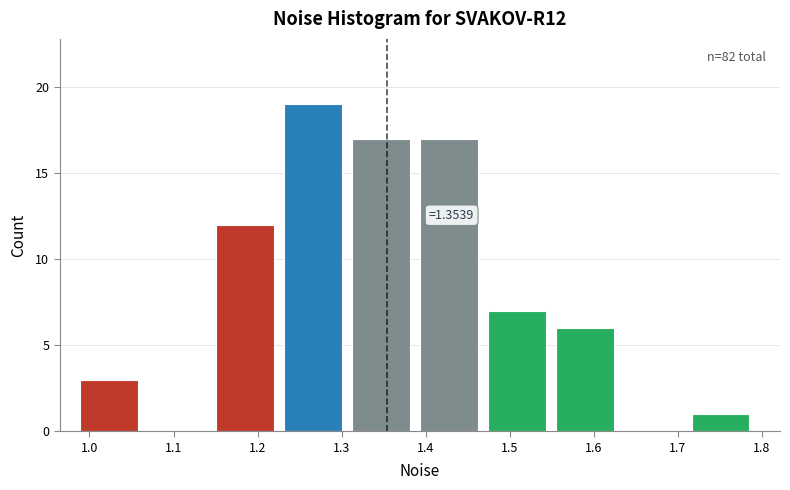

Which range on the x-axis has the tallest bar?

1.23 to 1.31